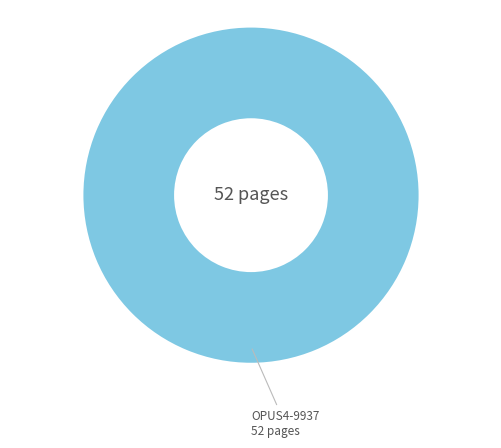

Is there any slice that represents more than half of the pie?

Yes